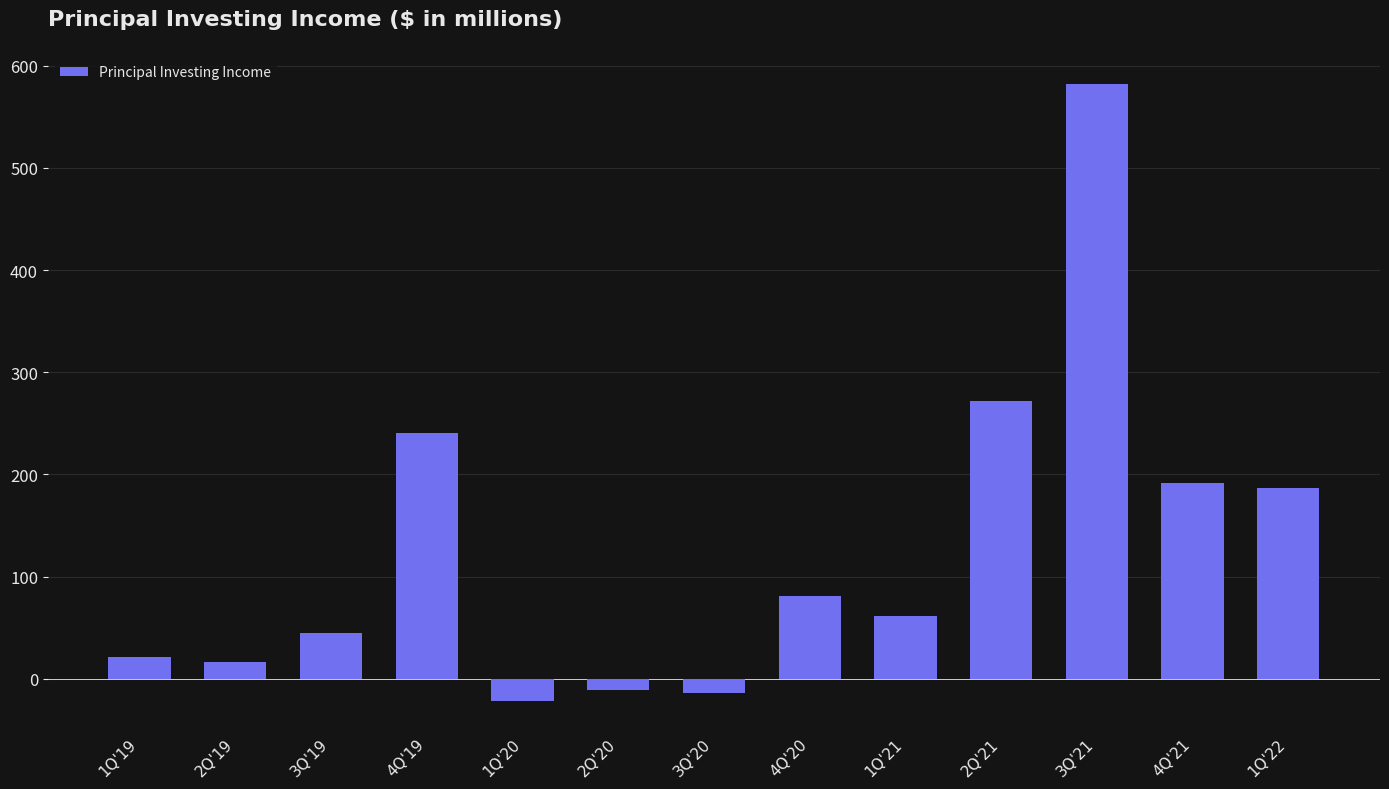

The chart shows a value of 129.0 at 4Q'20. True or false?

False